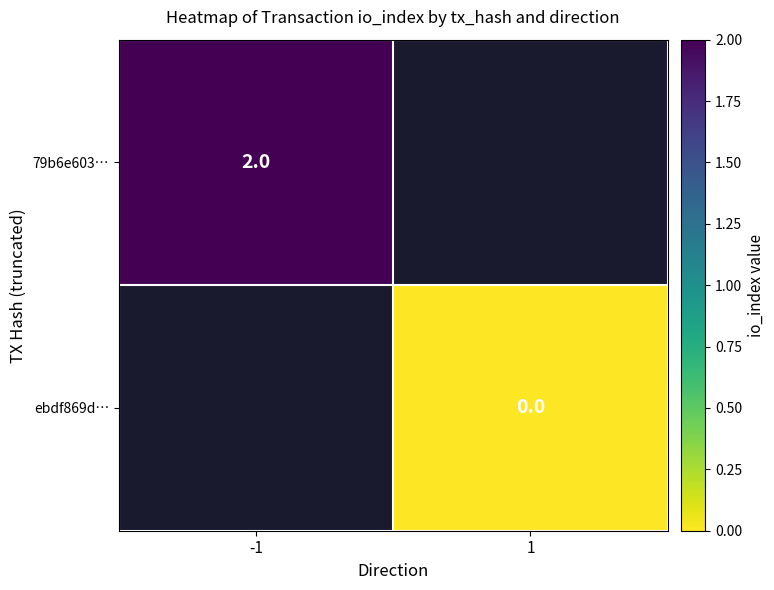

The 79b6e603… series shows 1 at -1. True or false?

False